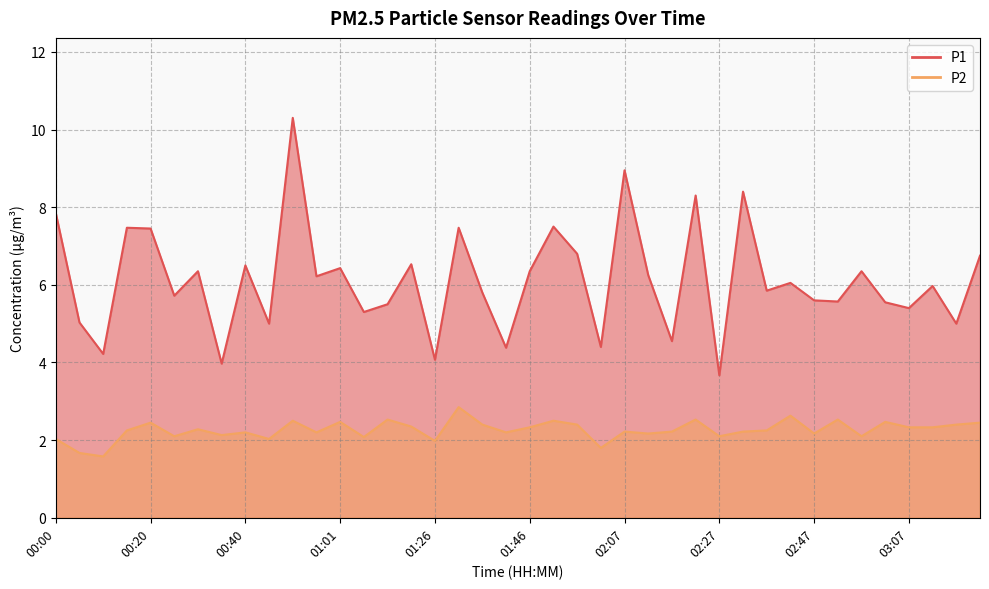

The value of P1 at 00:30 is 8.8. True or false?

False